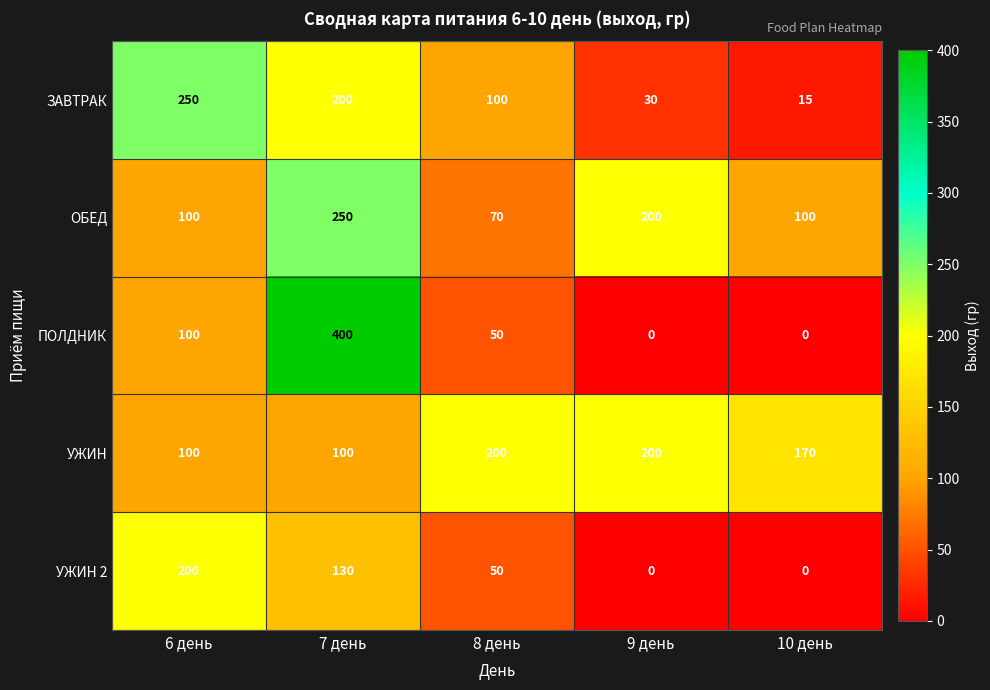

True or false: ПОЛДНИК has a value of 0 at 10 день.

True